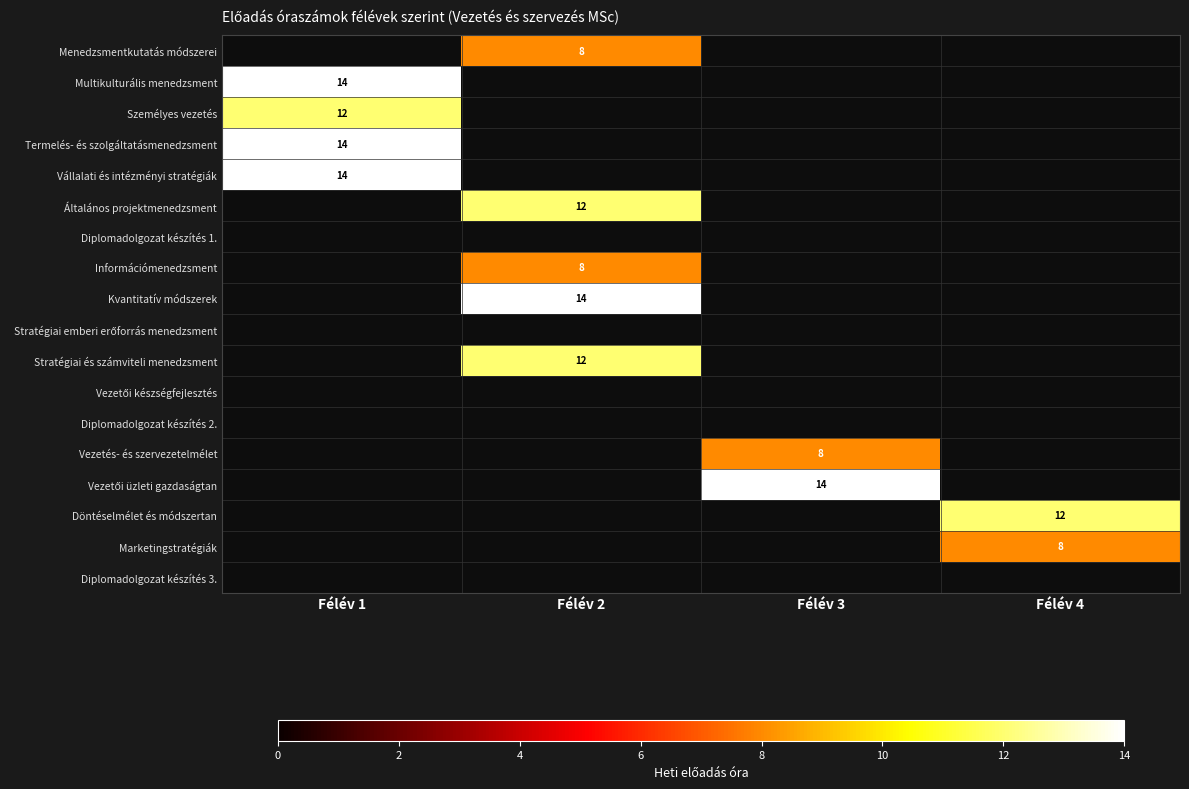

The Termelés- és szolgáltatásmenedzsment series shows 14 at Félév 1. True or false?

True